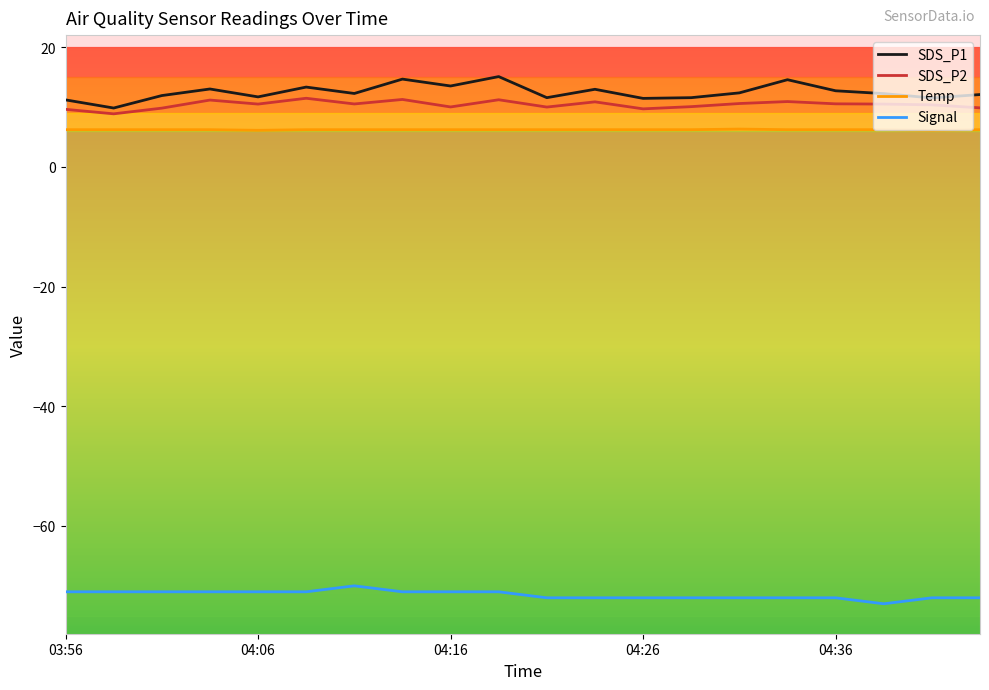

What is the difference between the SDS_P2 values at 04:26 and 04:36?

0.8